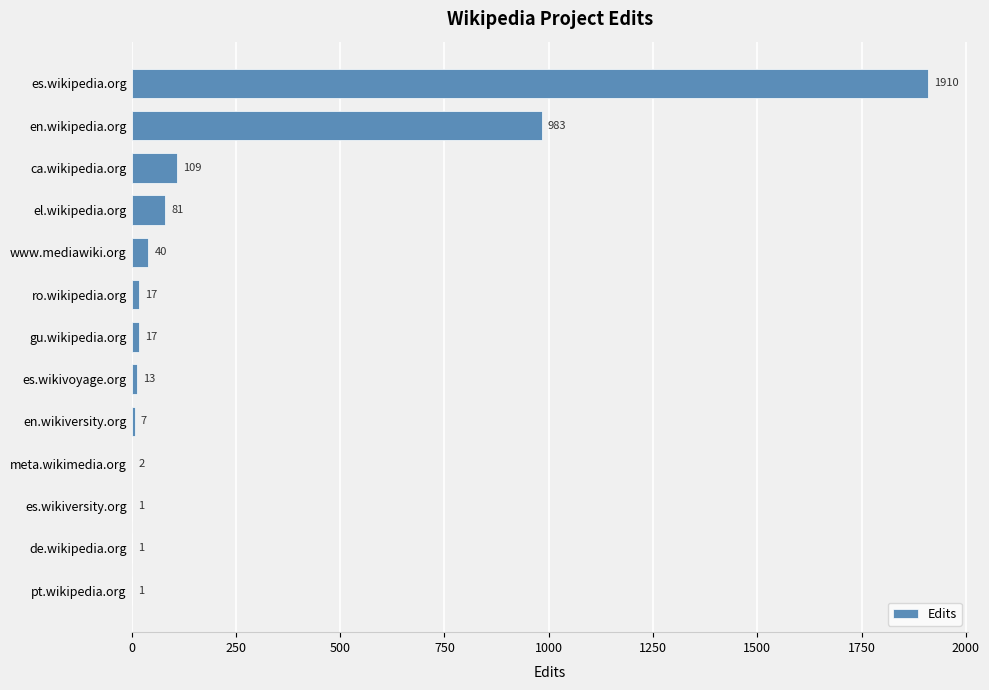

Read the value at gu.wikipedia.org, to the nearest 10.

20